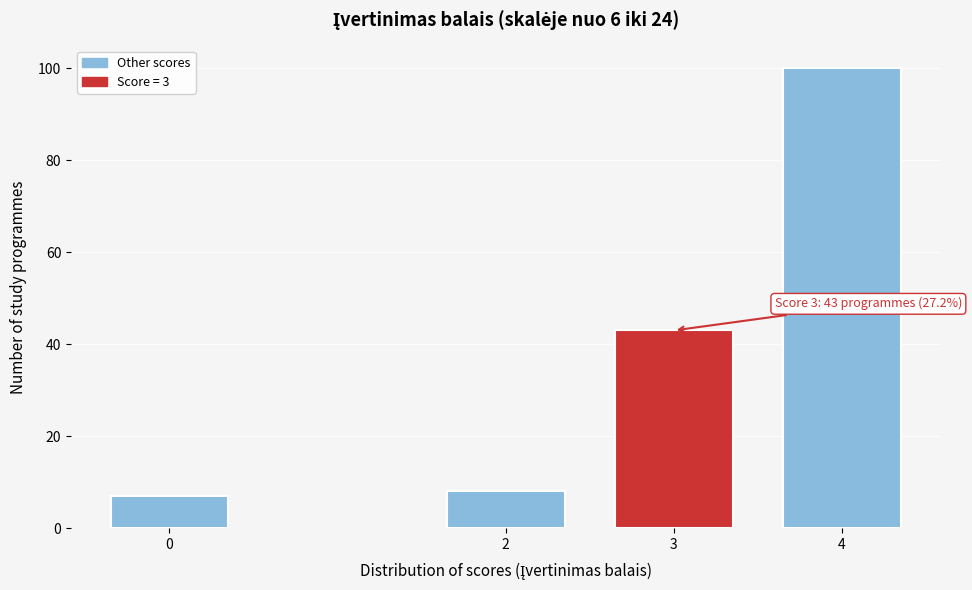

Reading left to right, what are all the values shown in this chart?

0=7	2=8	3=43	4=100